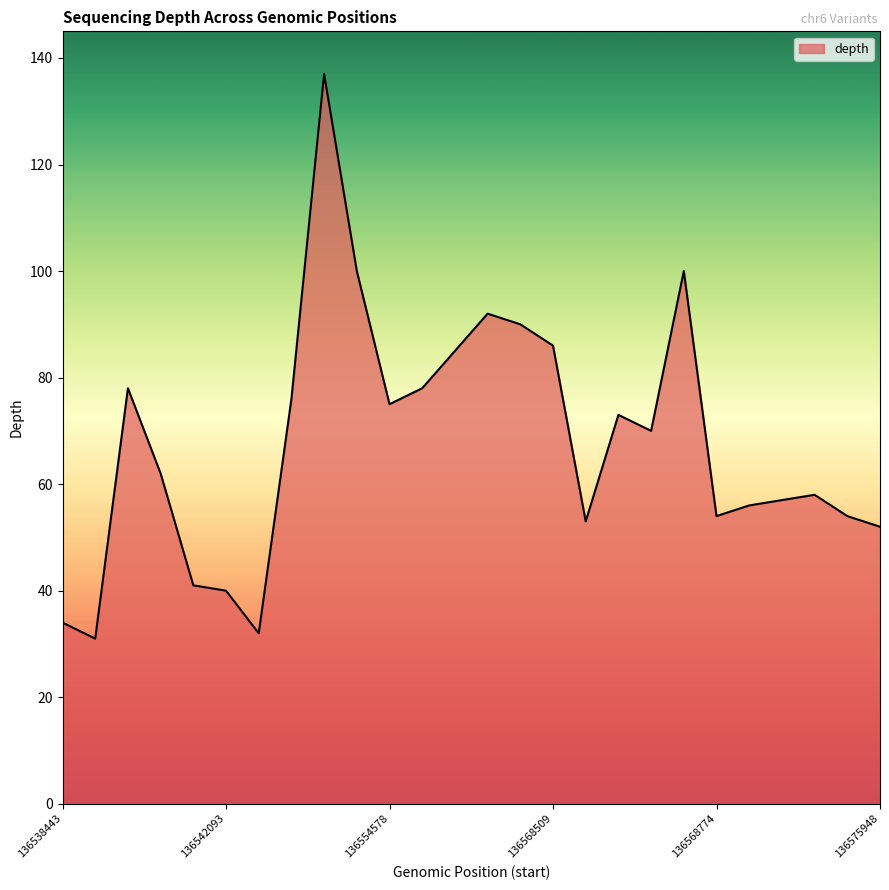

What is the minimum value shown in the chart?

31